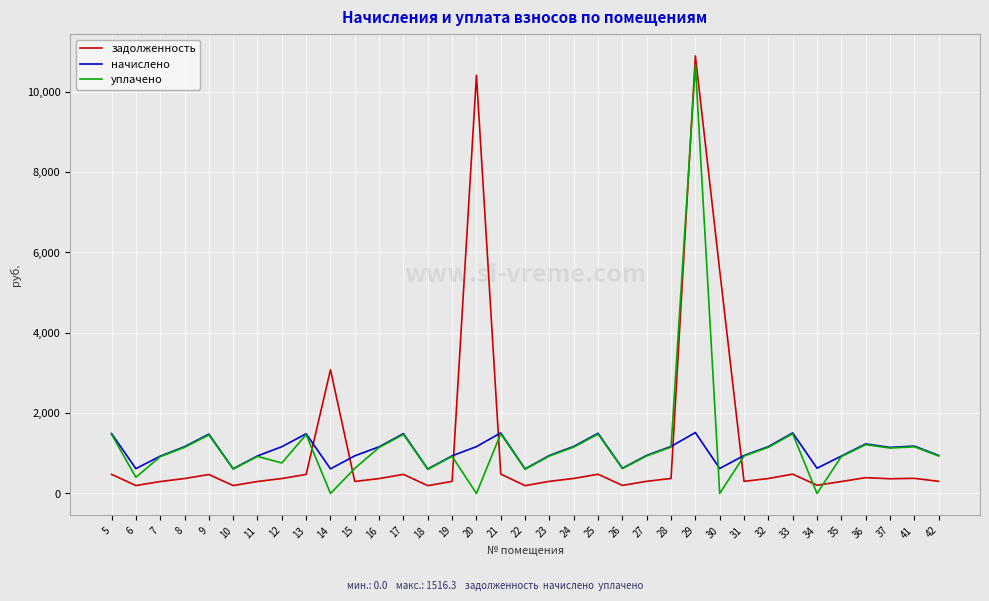

Is the value of уплачено at 6 greater than the value of начислено at 28?

No